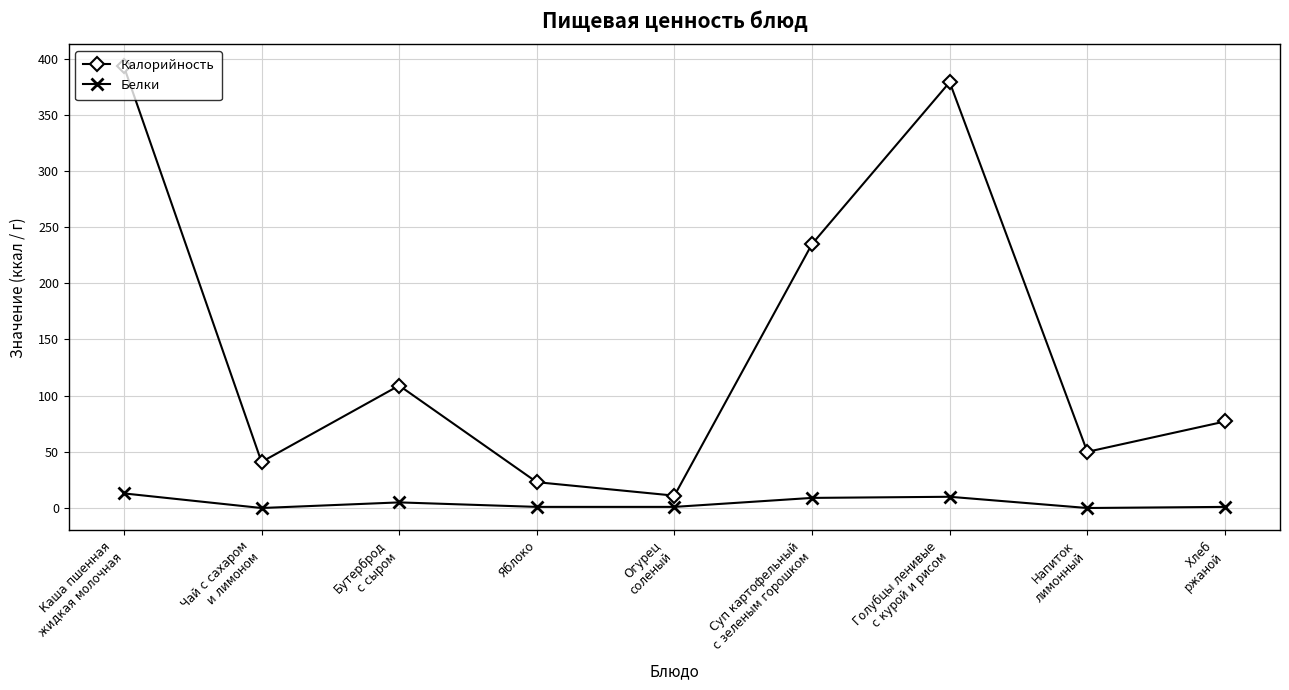

True or false: Калорийность has more than 0 points higher than both neighbors.

True